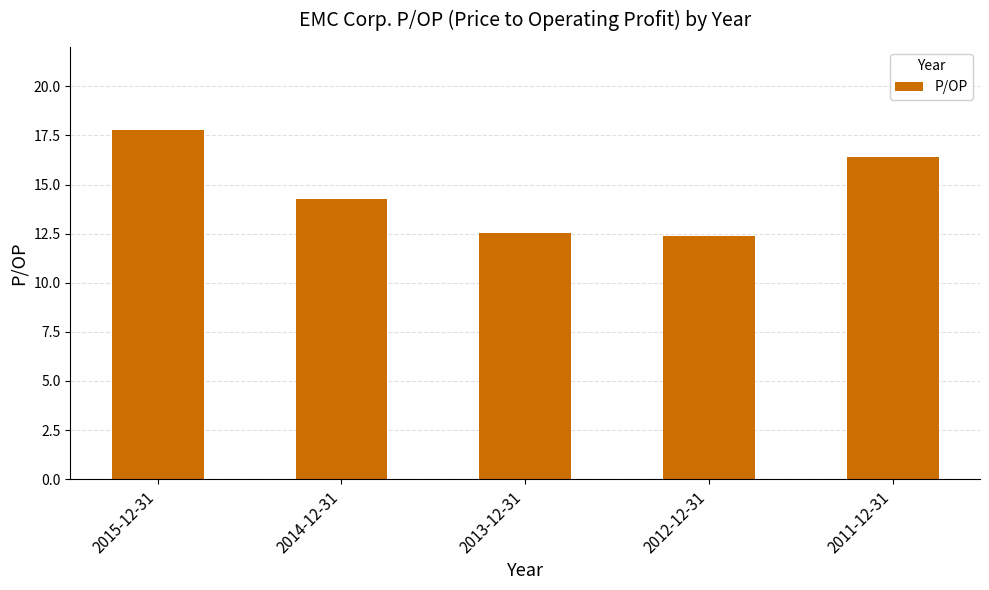

At which category does the chart reach its peak across all series?

2015-12-31